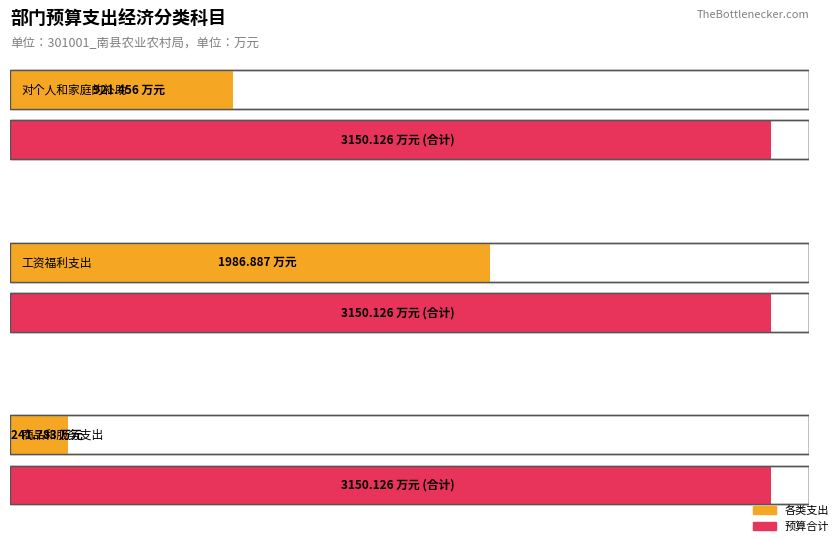

What is the sum of the values at 工资福利支出 and 商品和服务支出?

2228.7